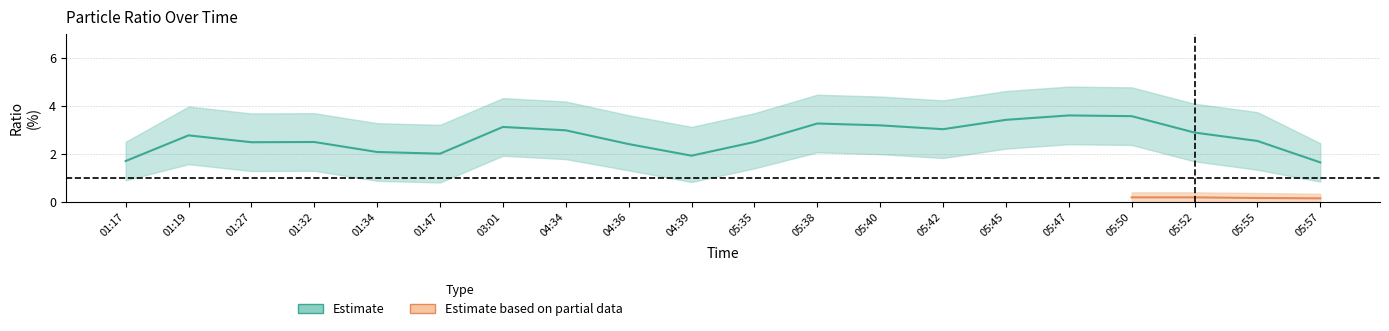

At how many categories does at least one series exceed 1?

19